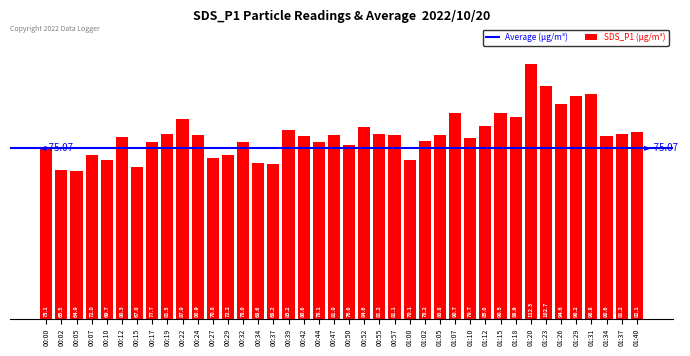

What is the value of the 9th bar from the left?

81.5